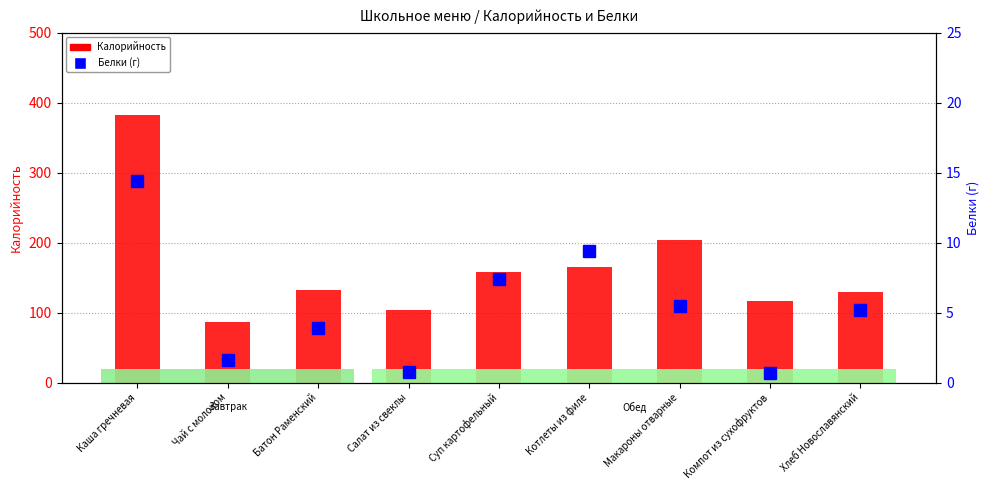

Are the bars grouped side by side (vs. stacked)?

Yes